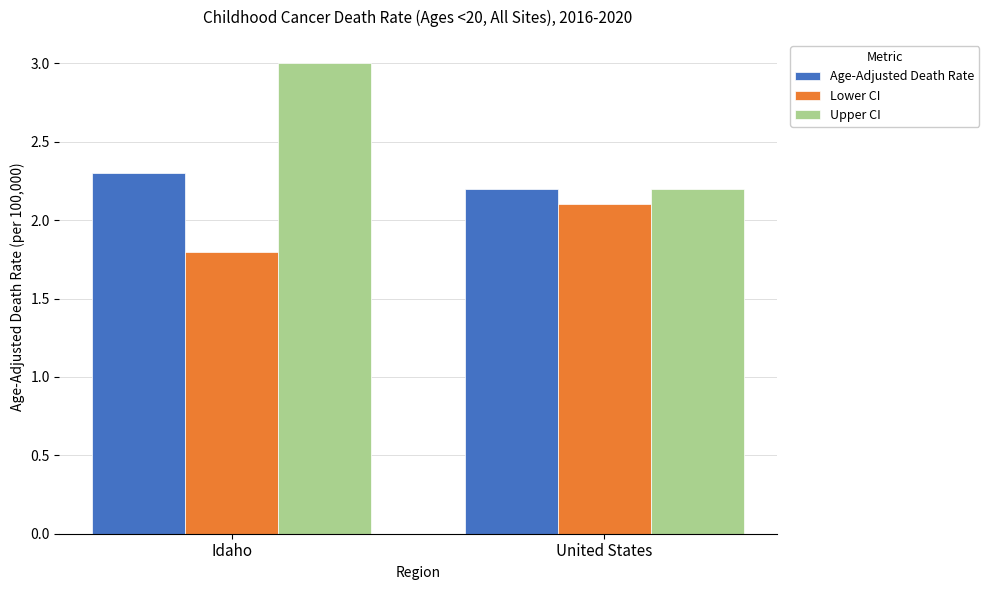

Rank the categories by Upper CI value from lowest to highest.

United States, Idaho